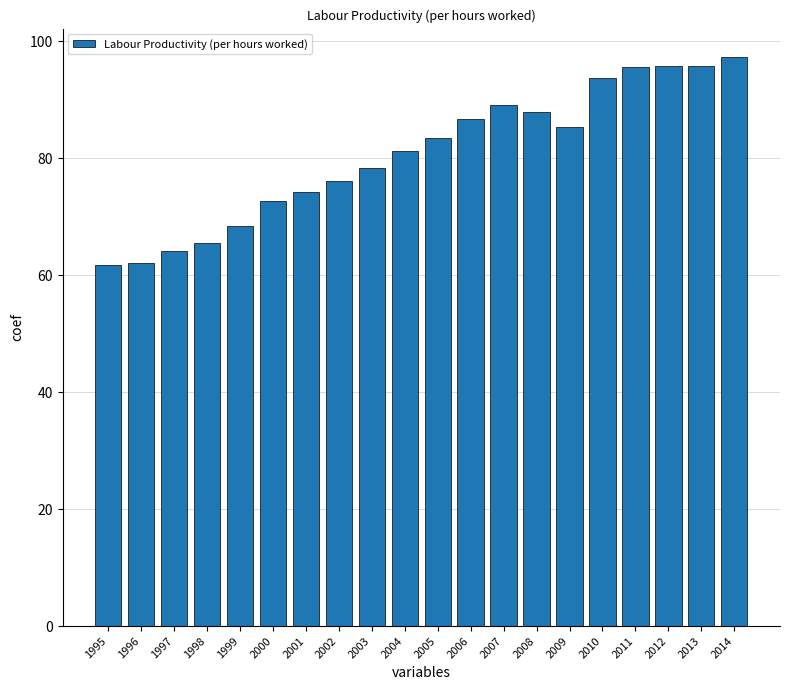

What is the maximum value shown in the chart?

97.3